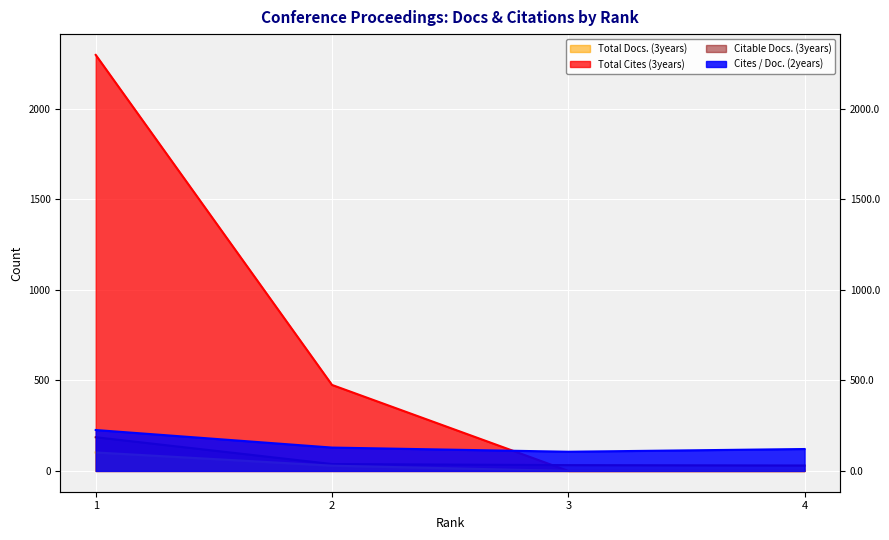

Is it true that Citable Docs. (3years) equals 10 at 2?

False